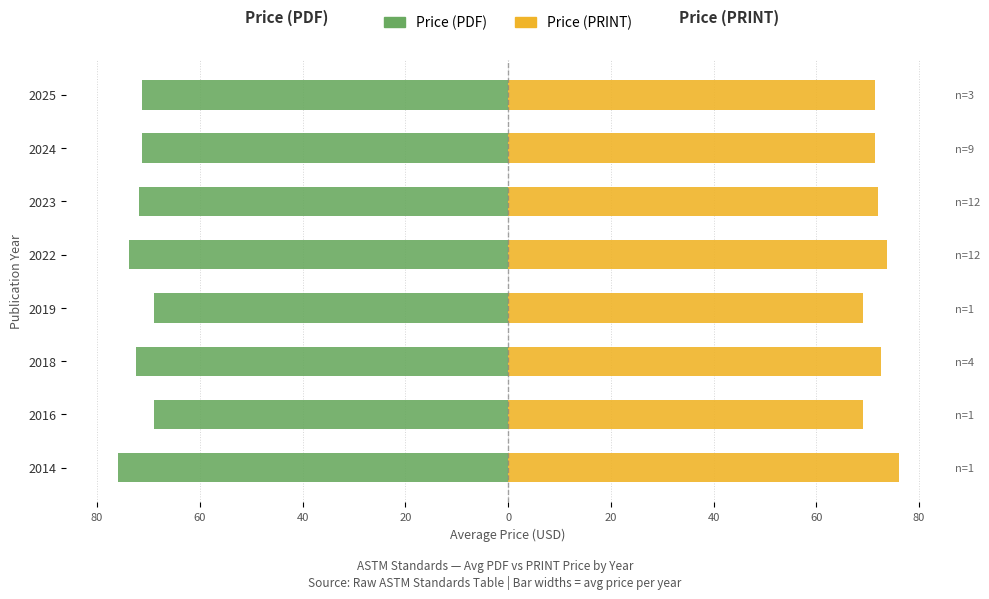

What is the difference between the second highest and minimum values in the Price (PRINT) series?

4.8